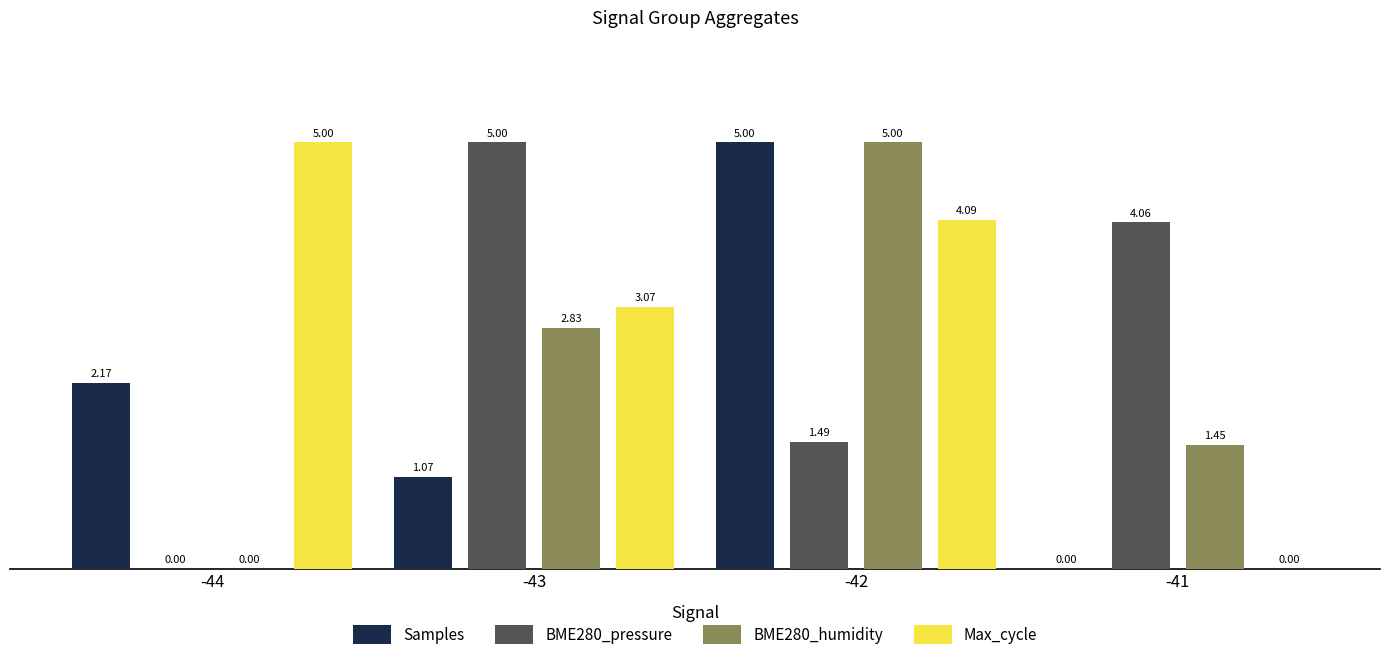

Which series changed the most between -43 and -42?

Samples